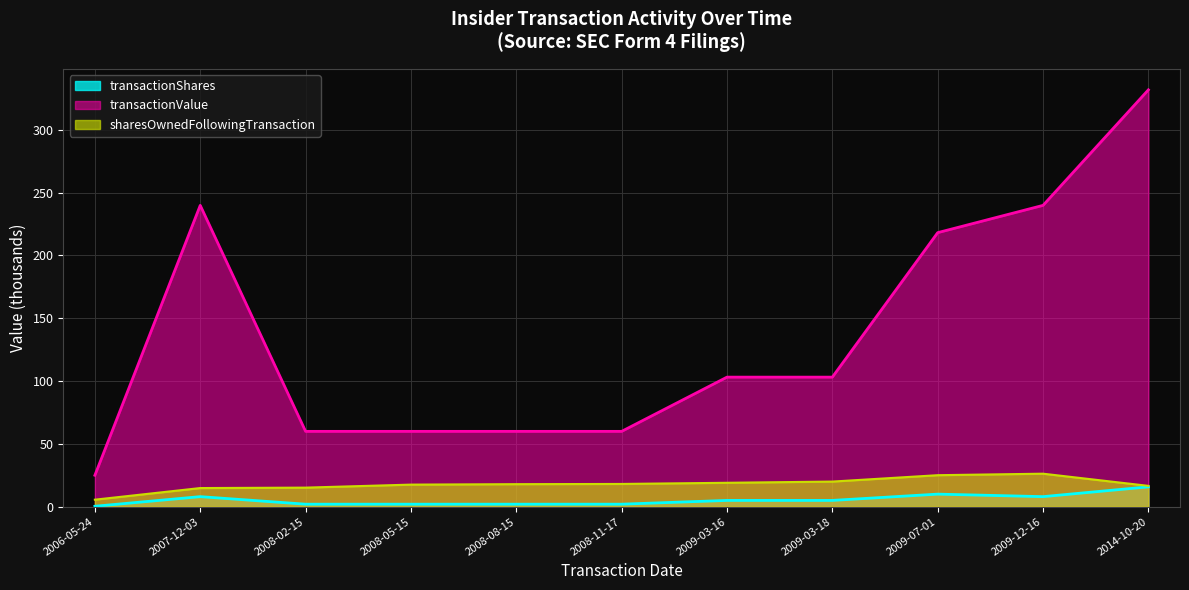

Where is sharesOwnedFollowingTransaction nearest to the value 15?

2007-12-03